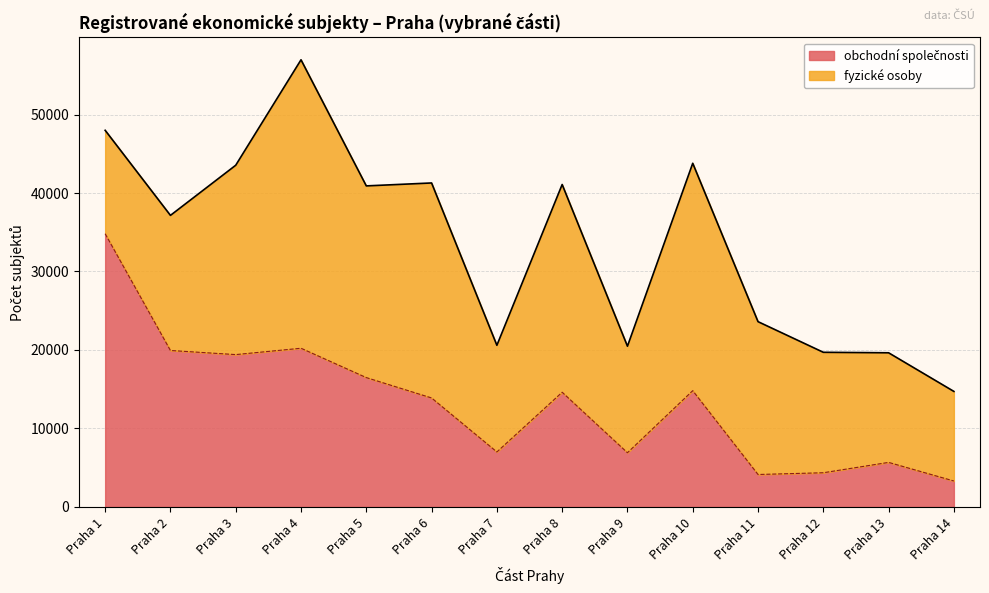

What is the sum of the values at Praha 11 and Praha 2?

24068